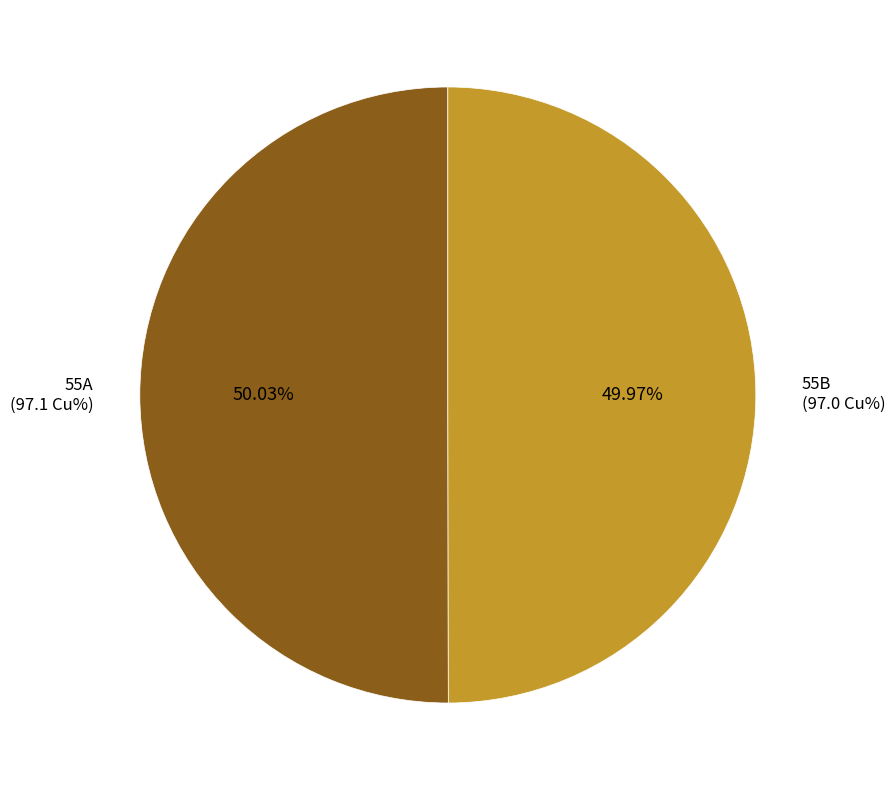

Is there any slice that represents more than half of the pie?

Yes